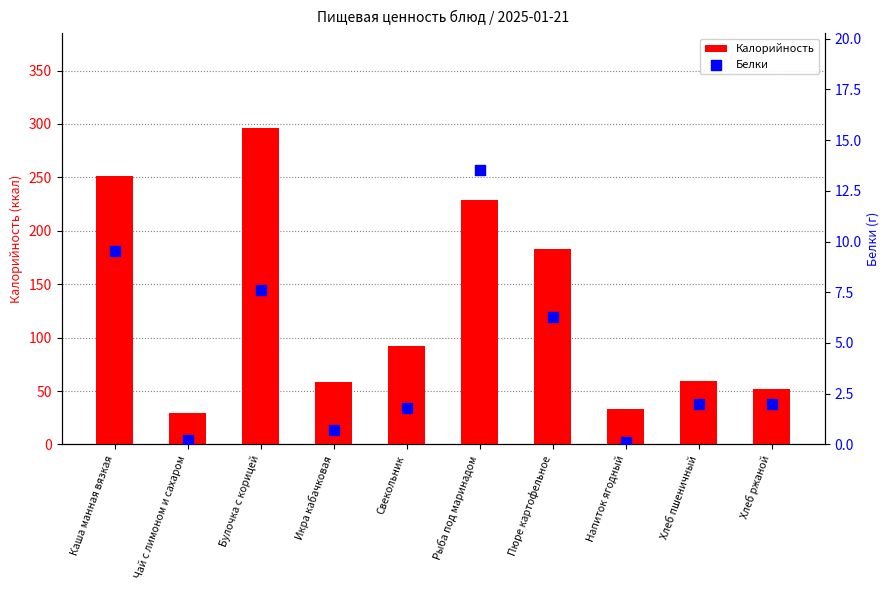

Which series contains the lowest Y value?

Белки